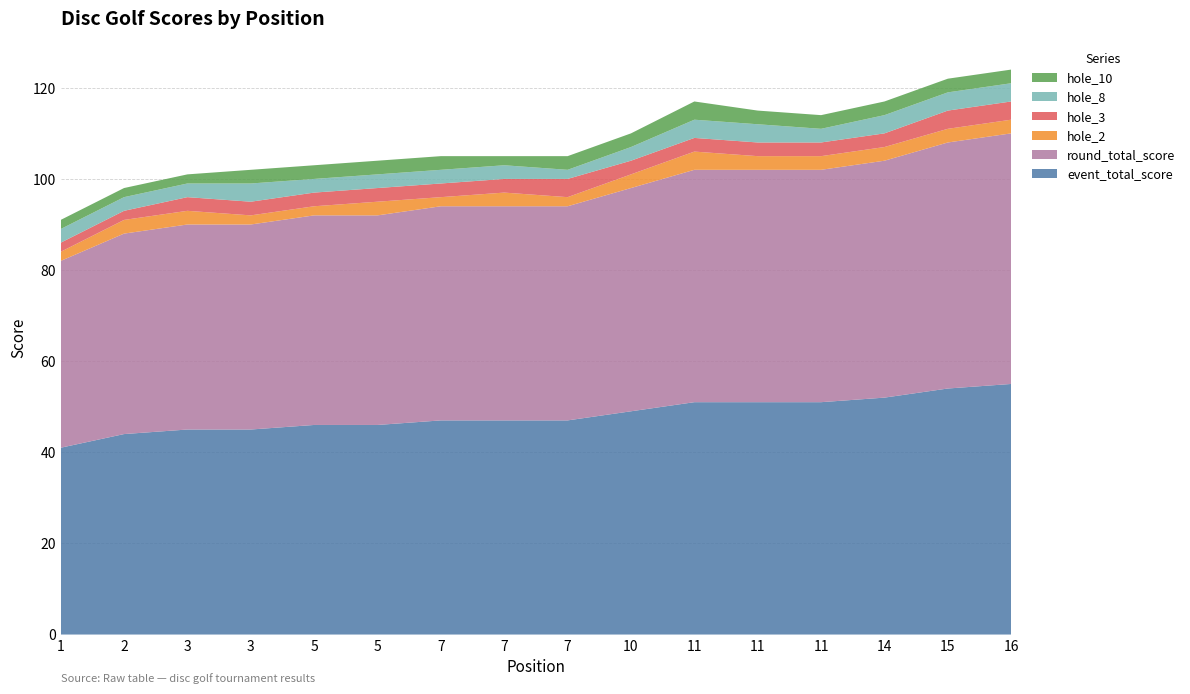

Reading left to right, what are all the values shown in this chart?

event_total_score: 1=41	2=44	3=45	3=45	5=46	5=46	7=47	7=47	7=47	10=49	11=51	11=51	11=51	14=52	15=54	16=55
round_total_score: 1=41	2=44	3=45	3=45	5=46	5=46	7=47	7=47	7=47	10=49	11=51	11=51	11=51	14=52	15=54	16=55
hole_2: 1=2	2=3	3=3	3=2	5=2	5=3	7=2	7=3	7=2	10=3	11=4	11=3	11=3	14=3	15=3	16=3
hole_3: 1=2	2=2	3=3	3=3	5=3	5=3	7=3	7=3	7=4	10=3	11=3	11=3	11=3	14=3	15=4	16=4
hole_8: 1=3	2=3	3=3	3=4	5=3	5=3	7=3	7=3	7=2	10=3	11=4	11=4	11=3	14=4	15=4	16=4
hole_10: 1=2	2=2	3=2	3=3	5=3	5=3	7=3	7=2	7=3	10=3	11=4	11=3	11=3	14=3	15=3	16=3